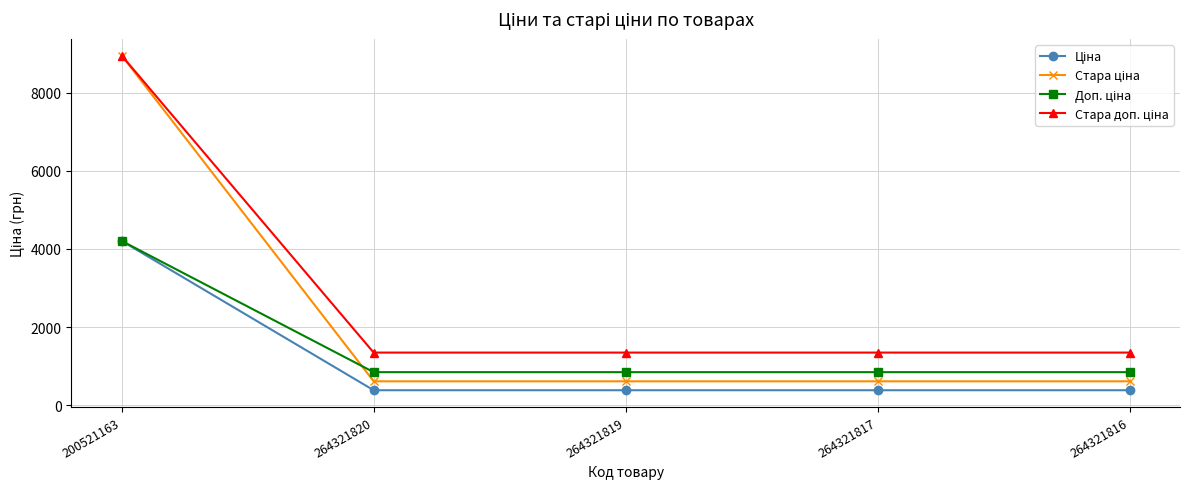

At which category is the sum across all series the highest?

200521163